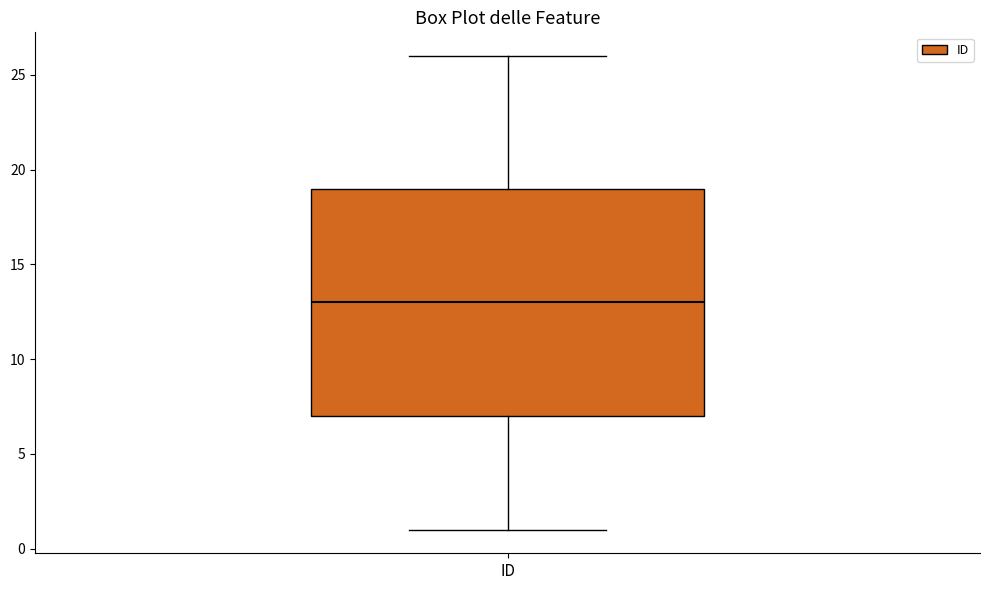

Transcribe this box plot: give where the median line is, the range the box spans, and where the two whiskers end, as read against the y-axis. The values are not printed on the chart, so give them approximately, as read against the axis.

median 13, box 7 to 19, whiskers 1 to 26